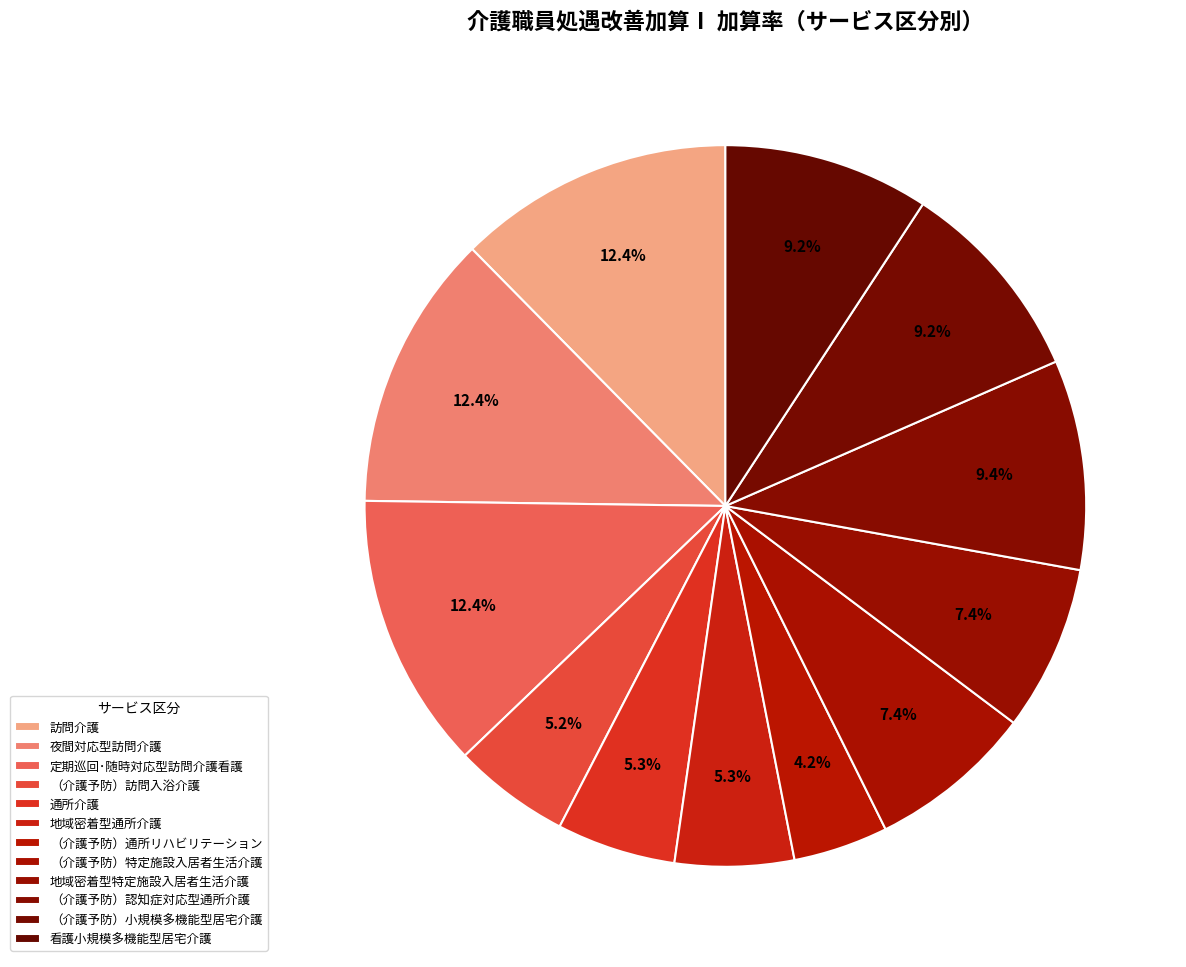

To the nearest percent, what percentage of the pie is （介護予防）通所リハビリテーション?

4%